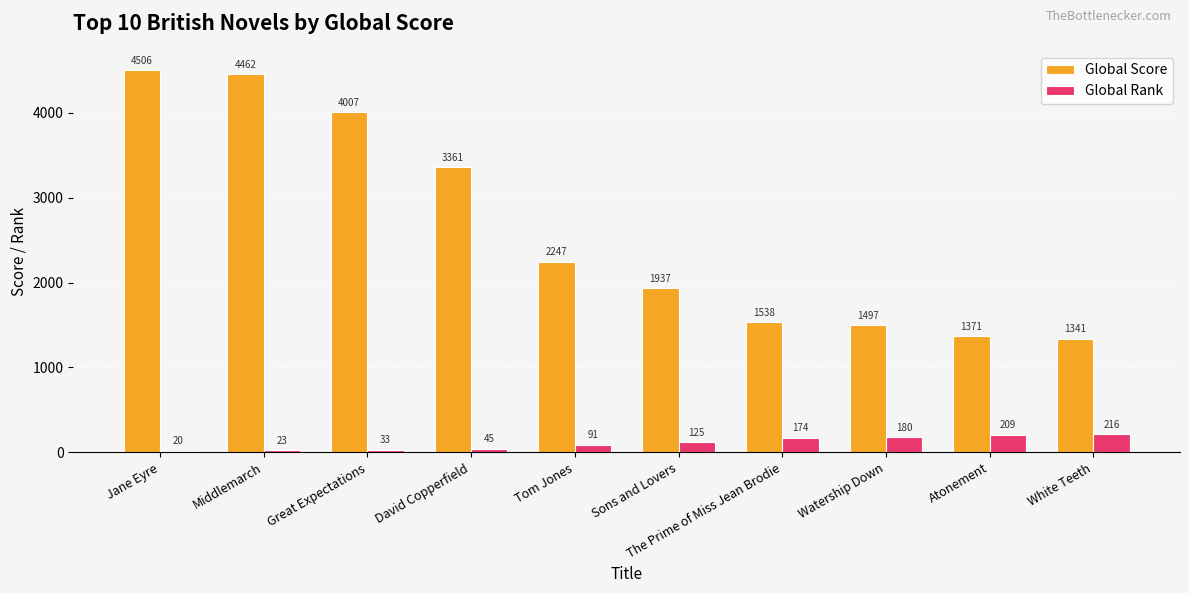

What is the label of the 4th bar from the left?

David Copperfield